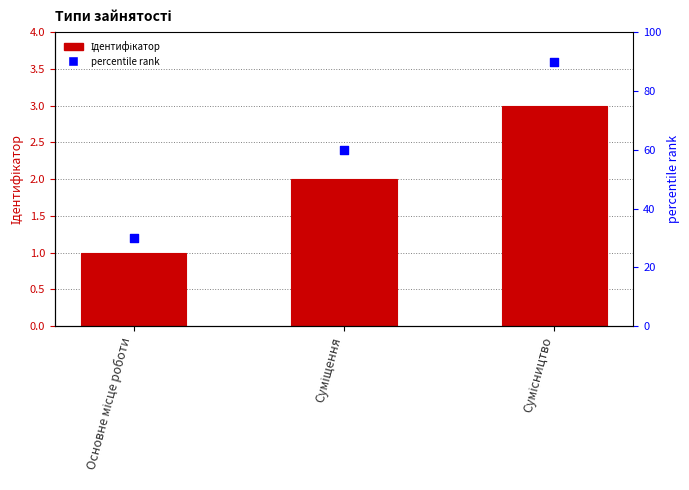

What are all the series names shown in the legend?

Ідентифікатор, percentile rank